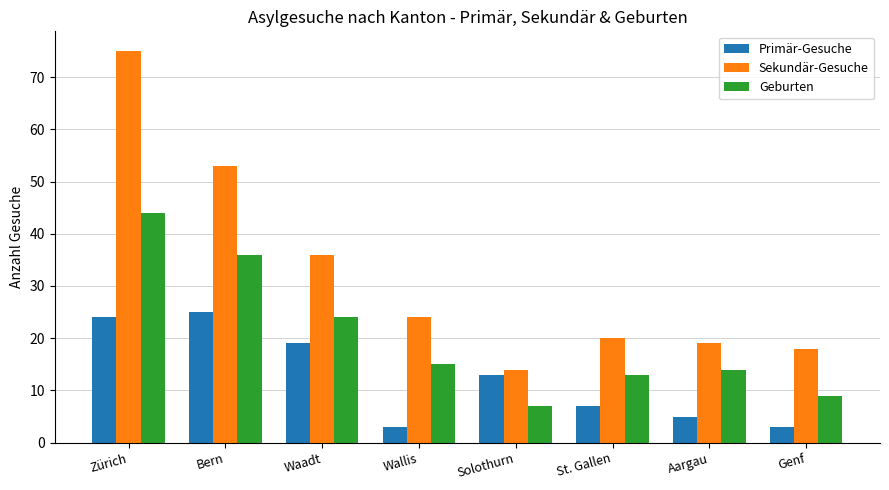

Reading left to right, list all the values displayed in this chart.

Primär-Gesuche: Zürich=24	Bern=25	Waadt=19	Wallis=3	Solothurn=13	St. Gallen=7	Aargau=5	Genf=3
Sekundär-Gesuche: Zürich=75	Bern=53	Waadt=36	Wallis=24	Solothurn=14	St. Gallen=20	Aargau=19	Genf=18
Geburten: Zürich=44	Bern=36	Waadt=24	Wallis=15	Solothurn=7	St. Gallen=13	Aargau=14	Genf=9